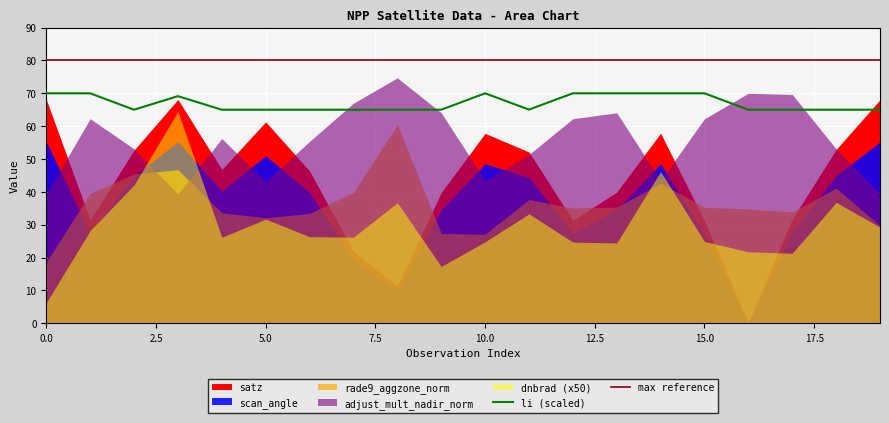

What is the difference between the second highest and second lowest values in the li (scaled) series?

5.0